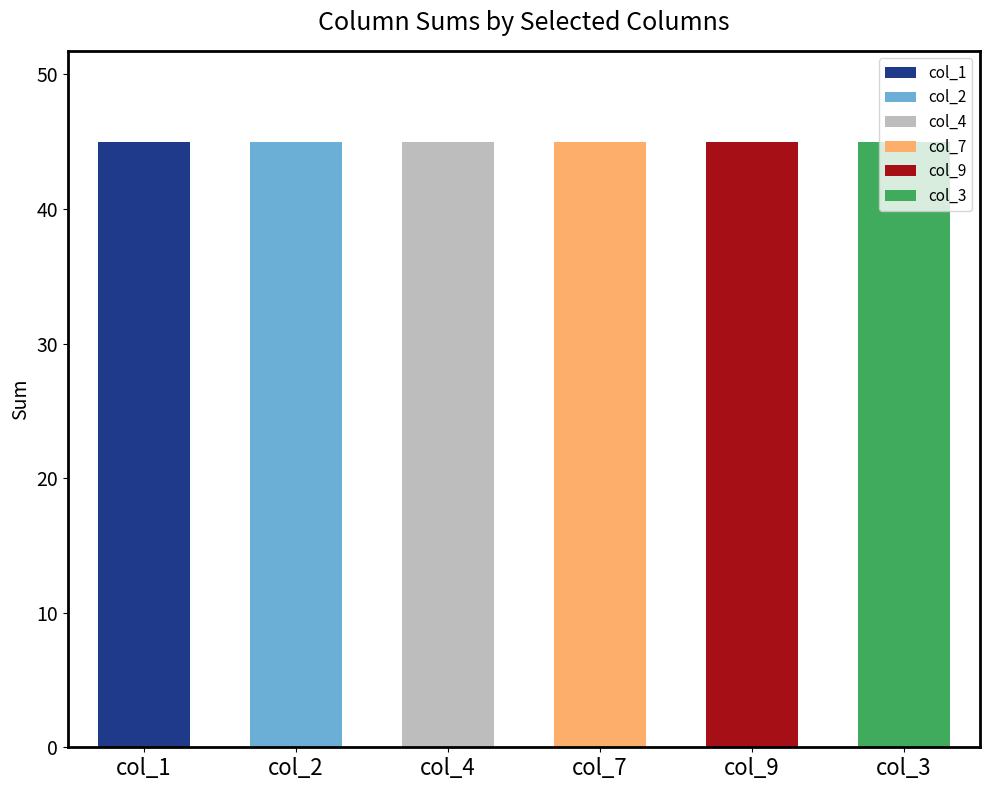

Rank the series by their maximum value, from highest to lowest.

col_1, col_2, col_4, col_7, col_9, col_3